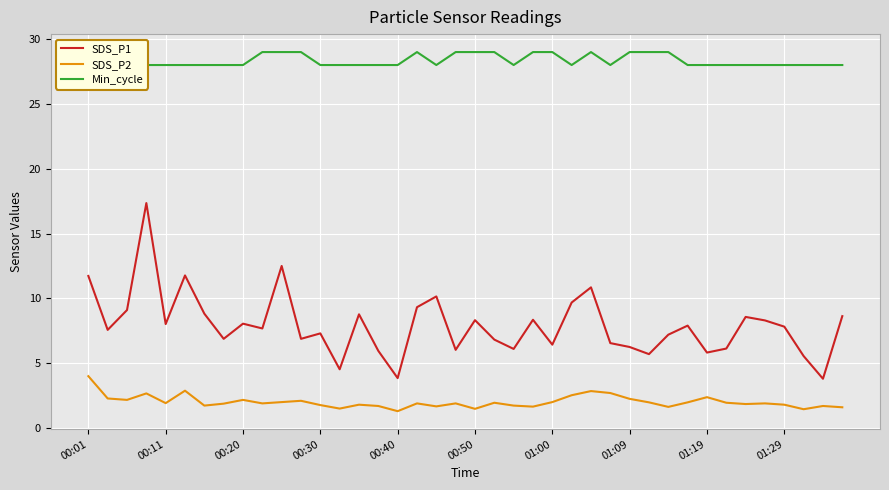

Which category has the highest value in the SDS_P2 series?

00:01